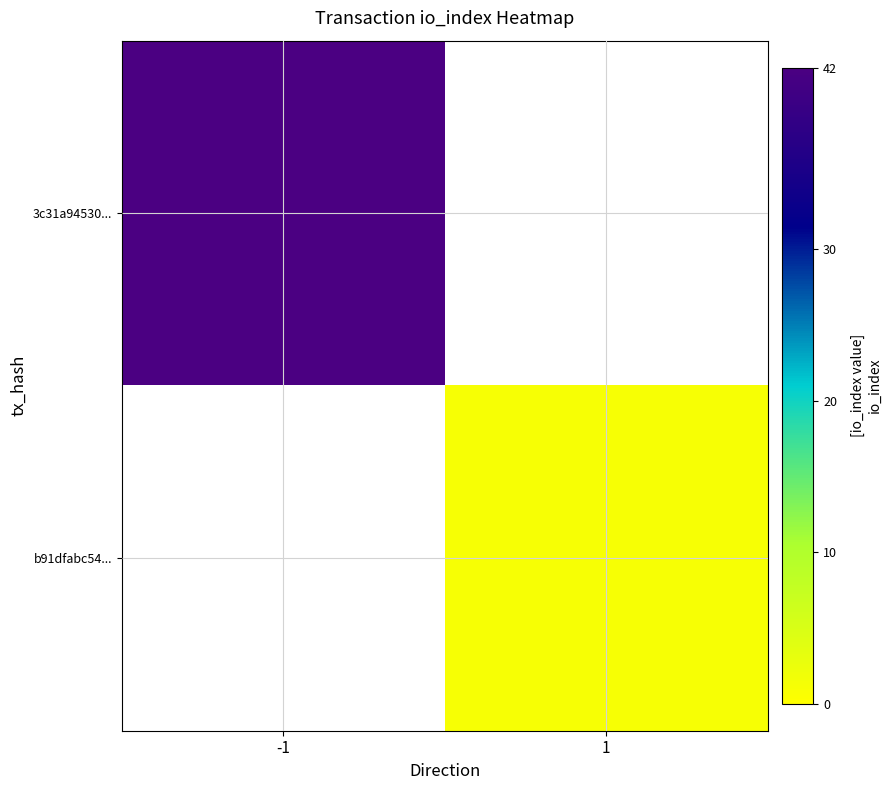

Read the 3c31a94530... value at -1.

42.0